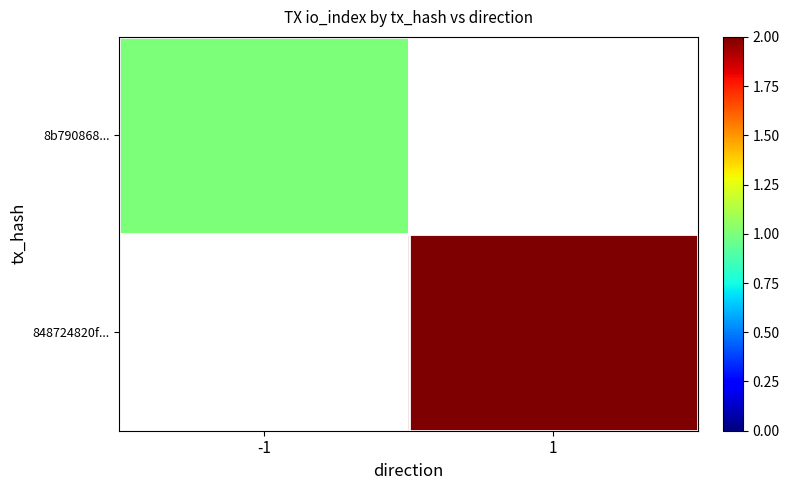

Is it true that 848724820f... equals 3.2 at 1?

False